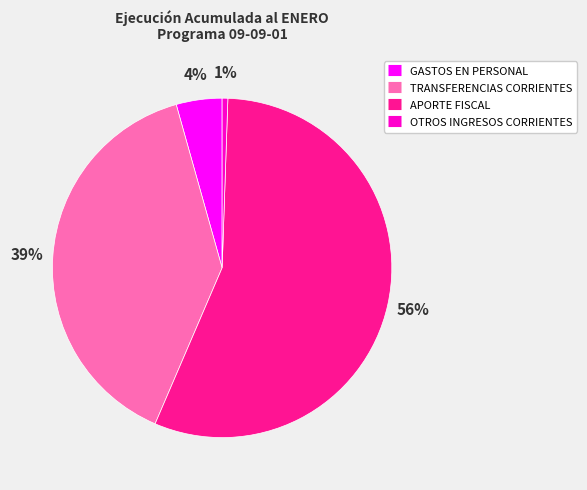

Is there any slice that represents more than half of the pie?

Yes